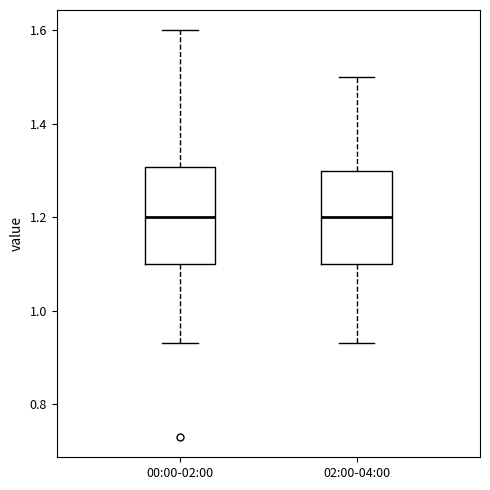

Reading left to right, read every box against the y-axis: the position of its median line, the range the box covers, and the ends of its whiskers. The values are not printed on the chart, so give them approximately, as read against the axis.

00:00-02:00: median 1.20, box 1.10 to 1.30, whiskers 0.94 to 1.60
02:00-04:00: median 1.20, box 1.10 to 1.30, whiskers 0.94 to 1.50